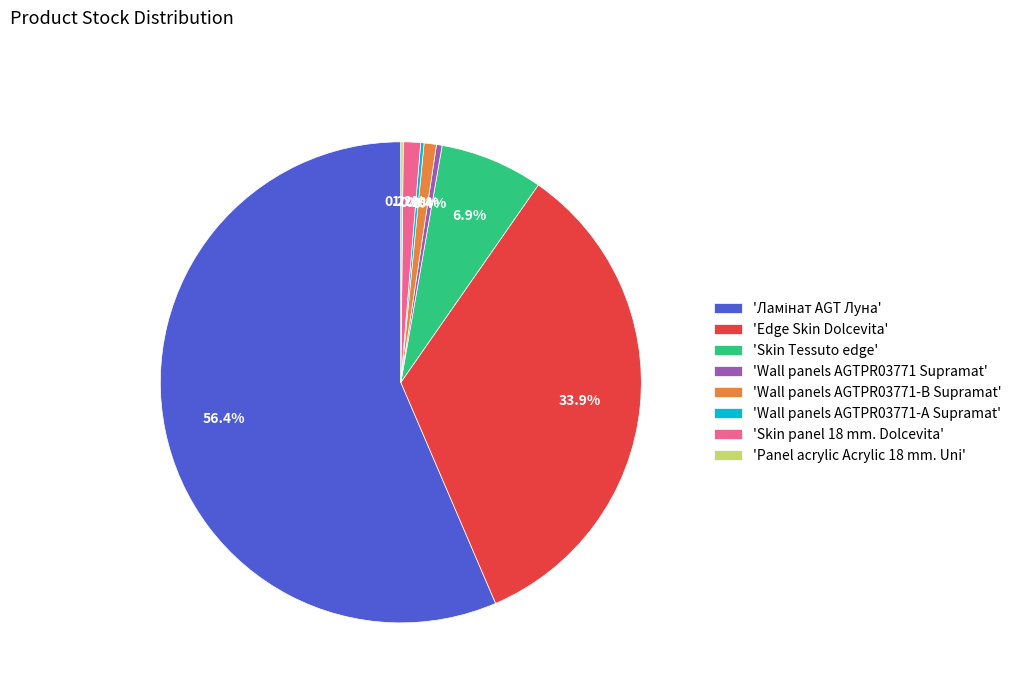

Approximately how many times larger is the value at 'Wall panels AGTPR03771-B Supramat' compared to 'Wall panels AGTPR03771 Supramat'?

2.2